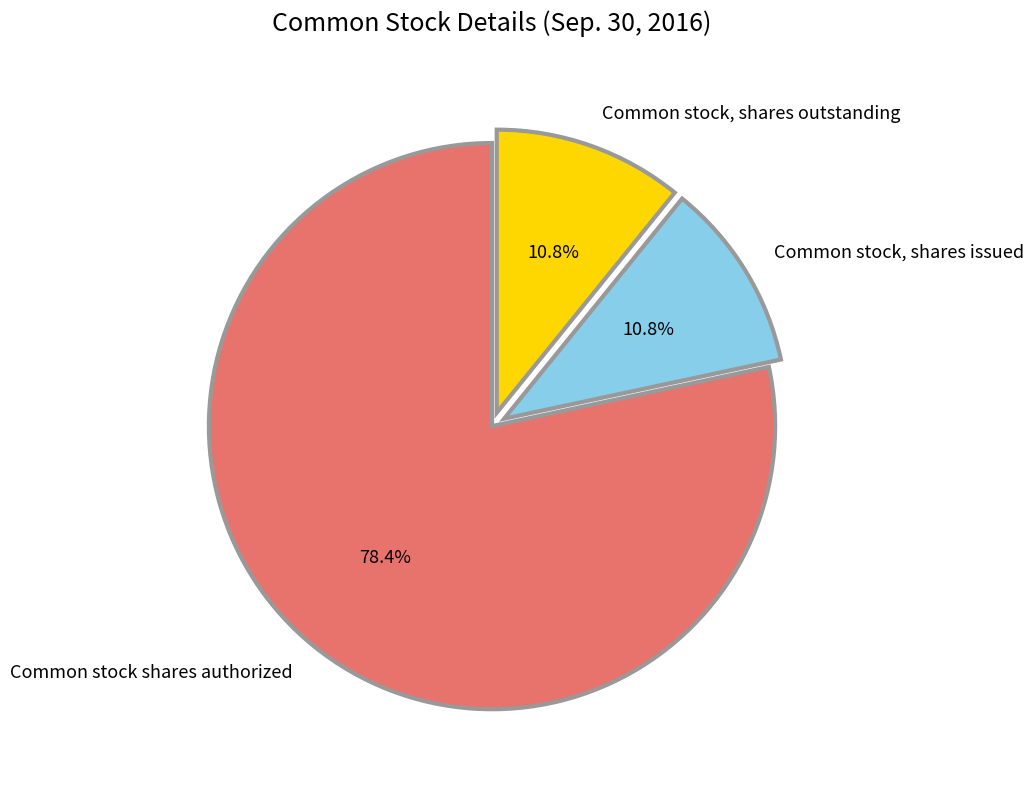

Combined, what portion of the pie is Common stock, shares outstanding and Common stock, shares issued?

21.6%